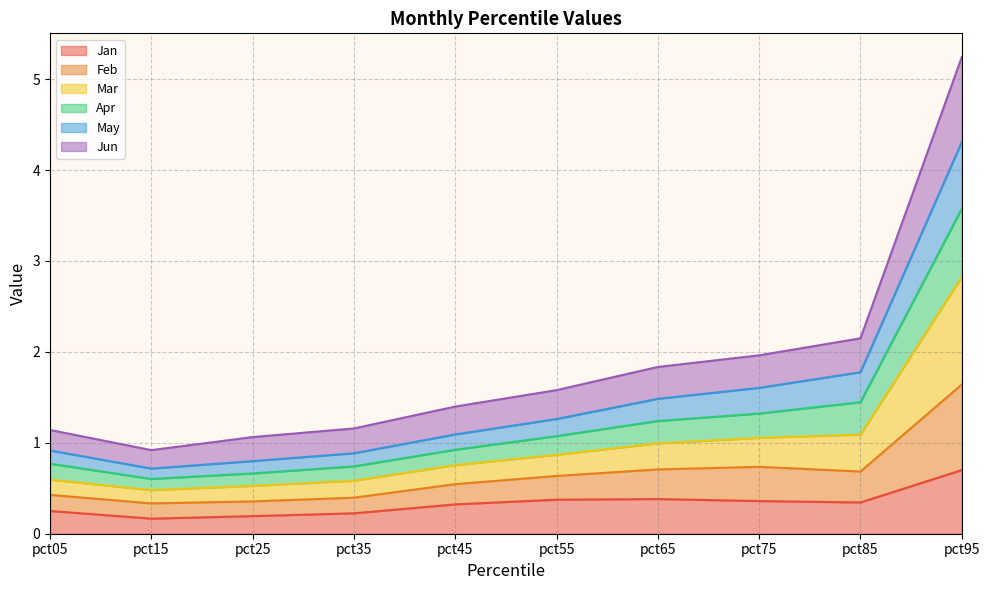

Is it true that May equals 1.6 at pct55?

False